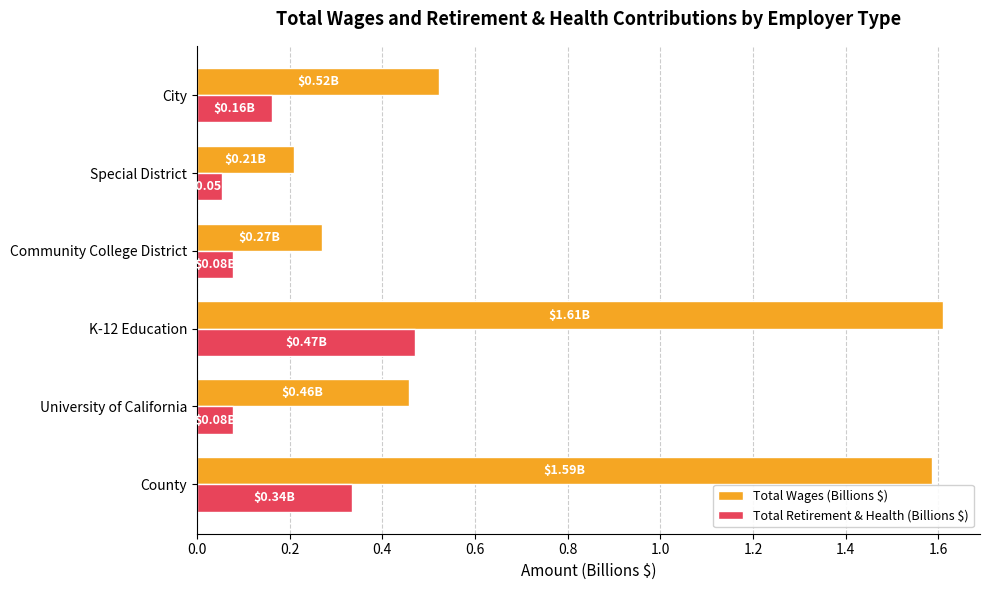

What is the difference between the second highest and minimum values in the Total Wages (Billions $) series?

1.4